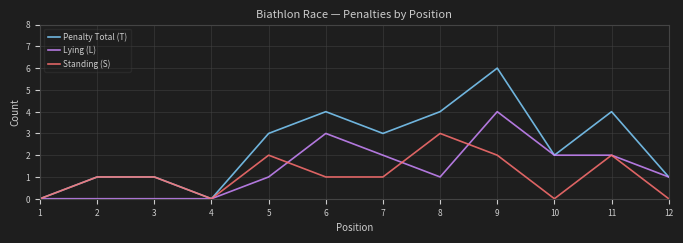

Does the chart display data point markers on the line(s)?

No